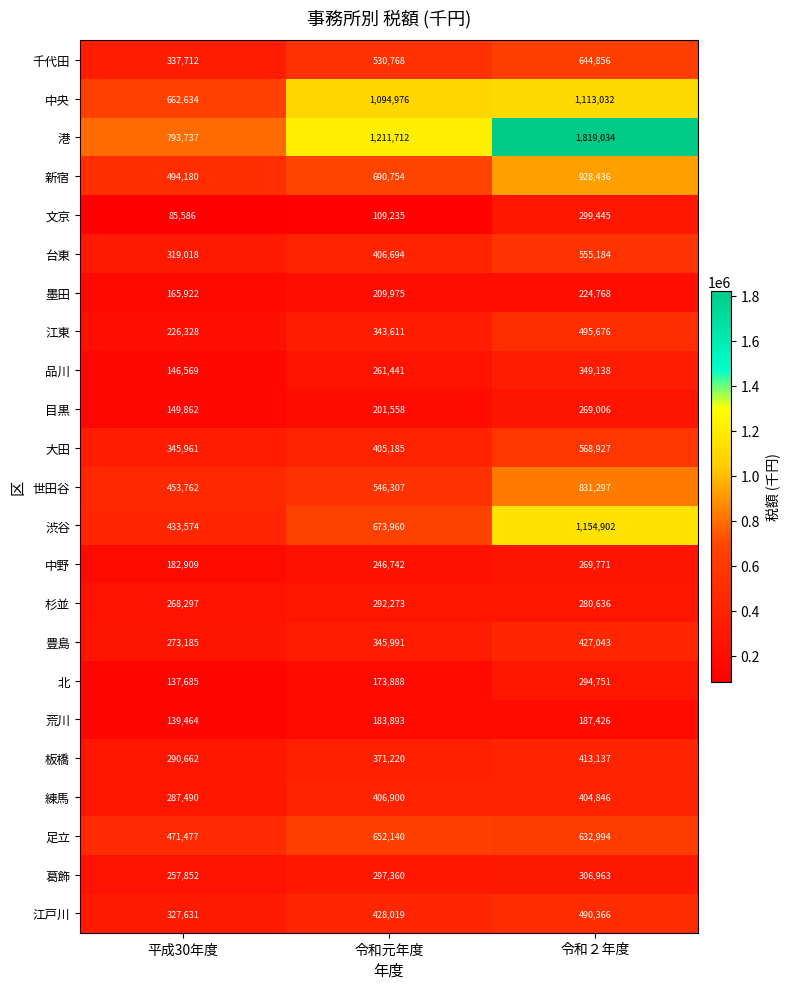

True or false: 文京 has a value of 45730 at 平成30年度.

False